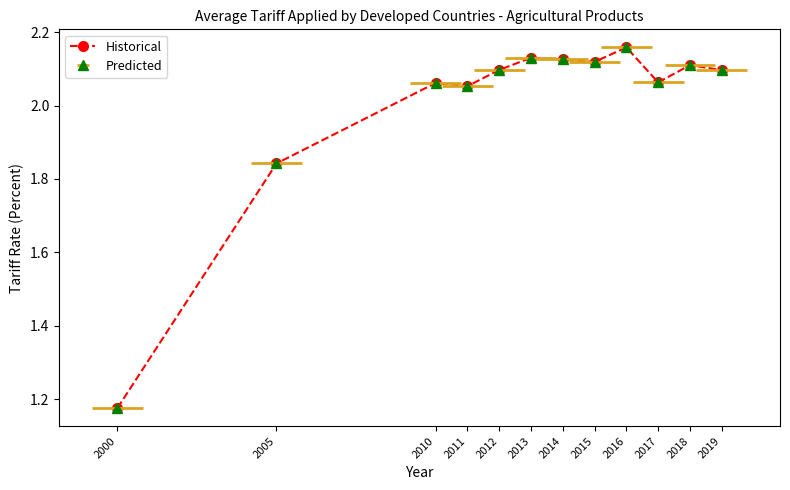

List the labels in order of value, largest first.

2016, 2013, 2014, 2015, 2018, 2012, 2019, 2017, 2010, 2011, 2005, 2000